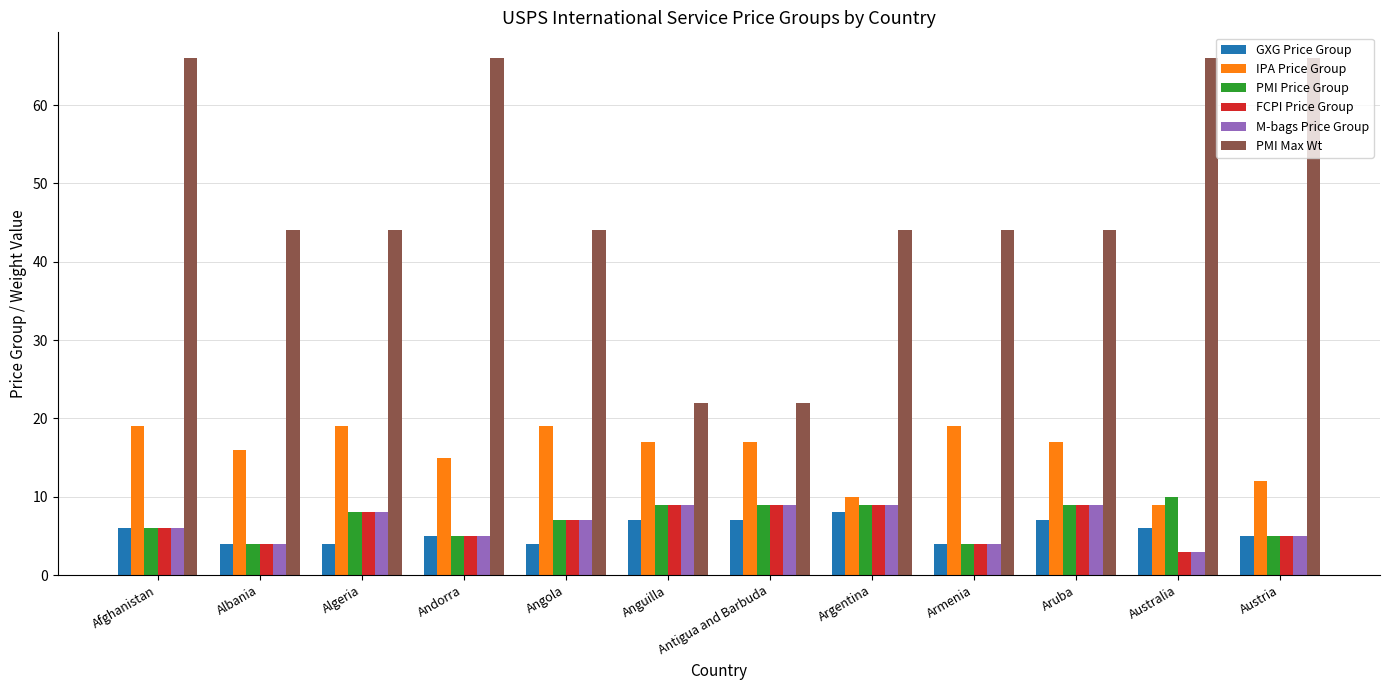

What is the label of the 3rd bar from the left?

Algeria